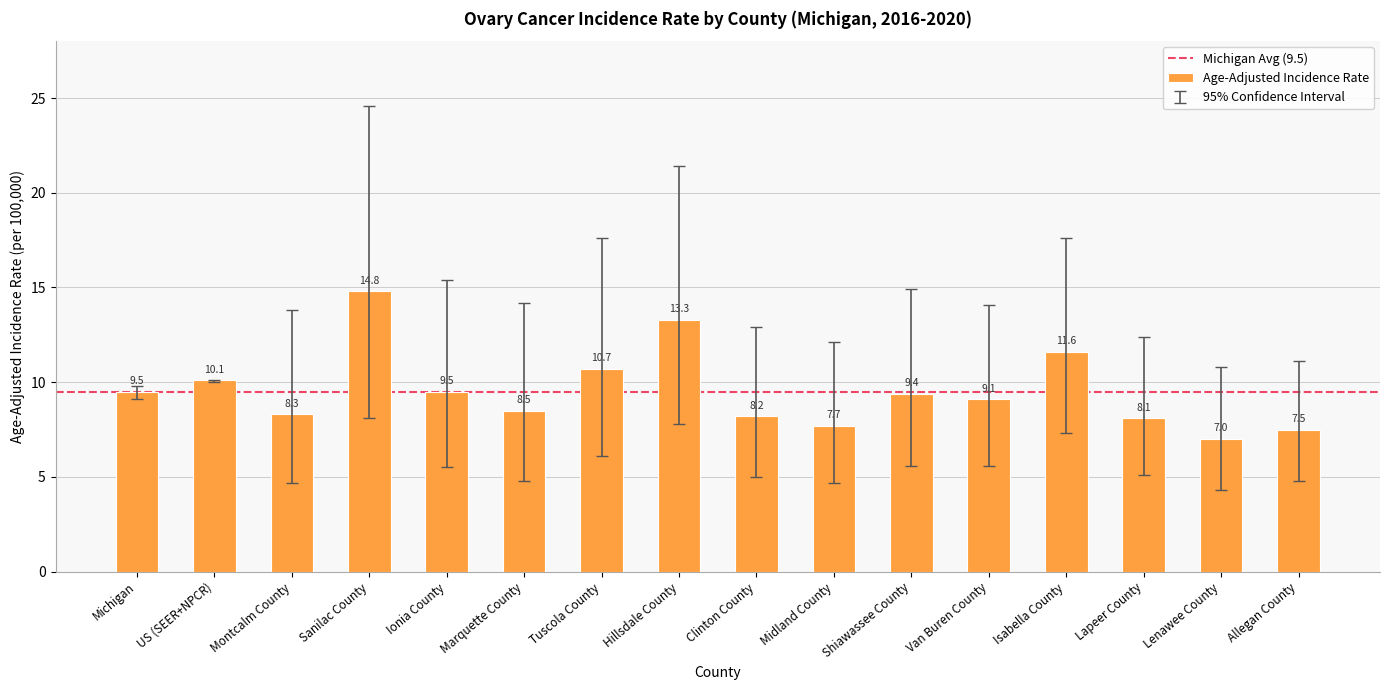

Where does the data first go above 9?

Michigan